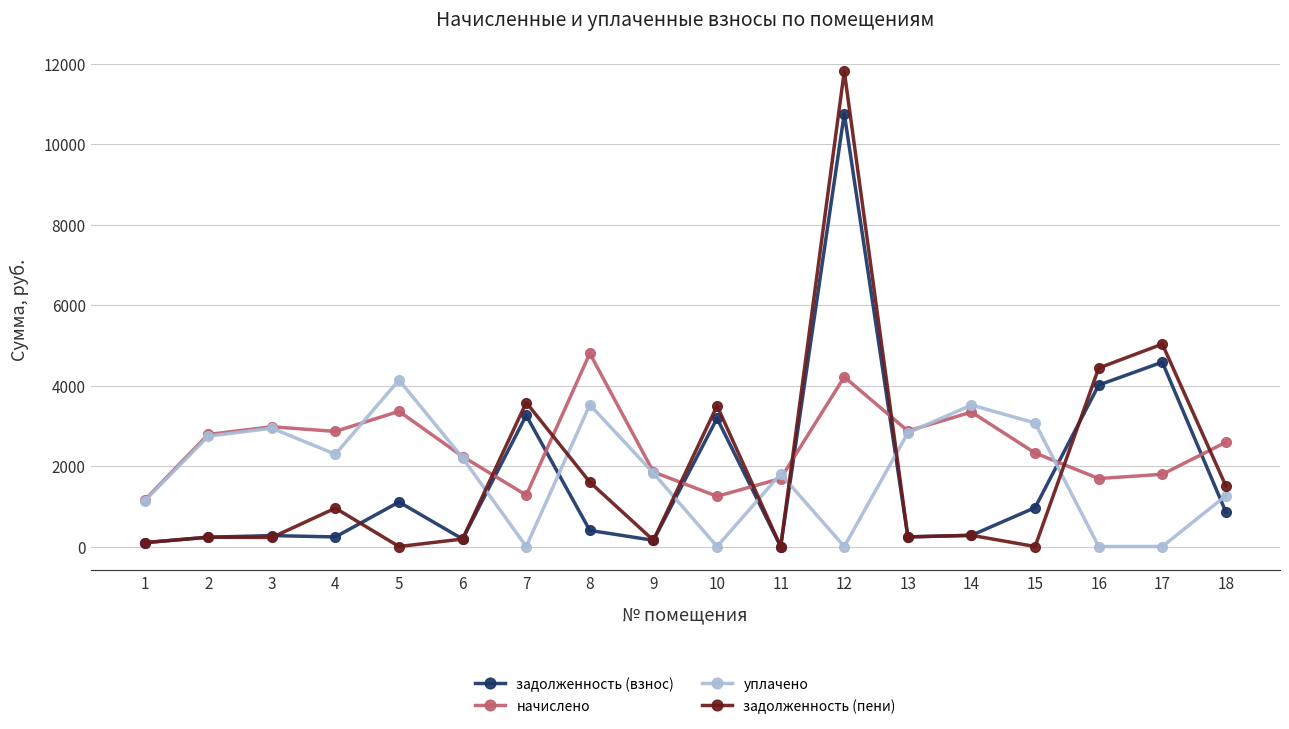

What is the value of the начислено point at the 13th from the left?

2870.4